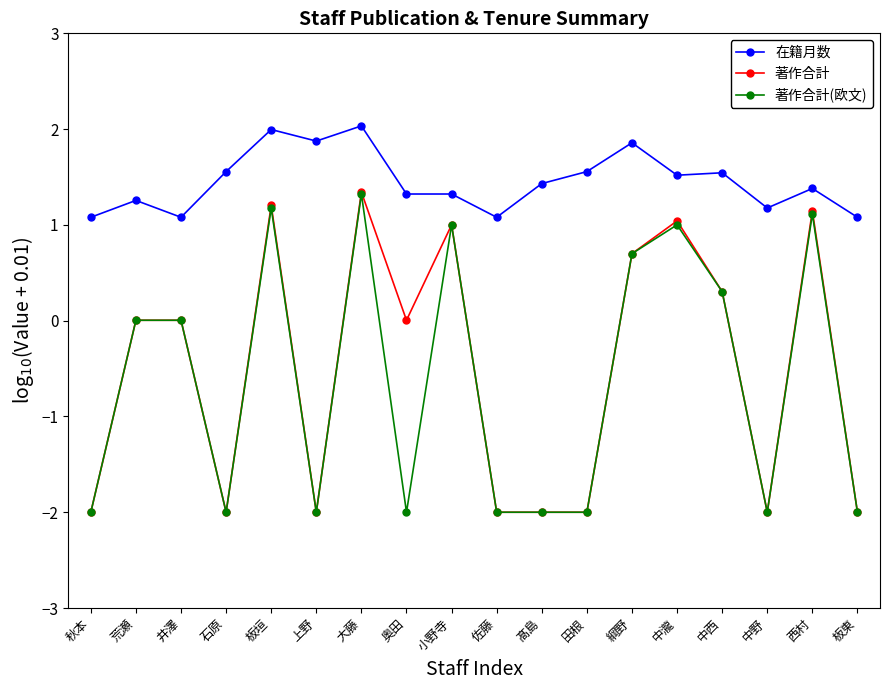

How many distinct data groups are displayed?

3